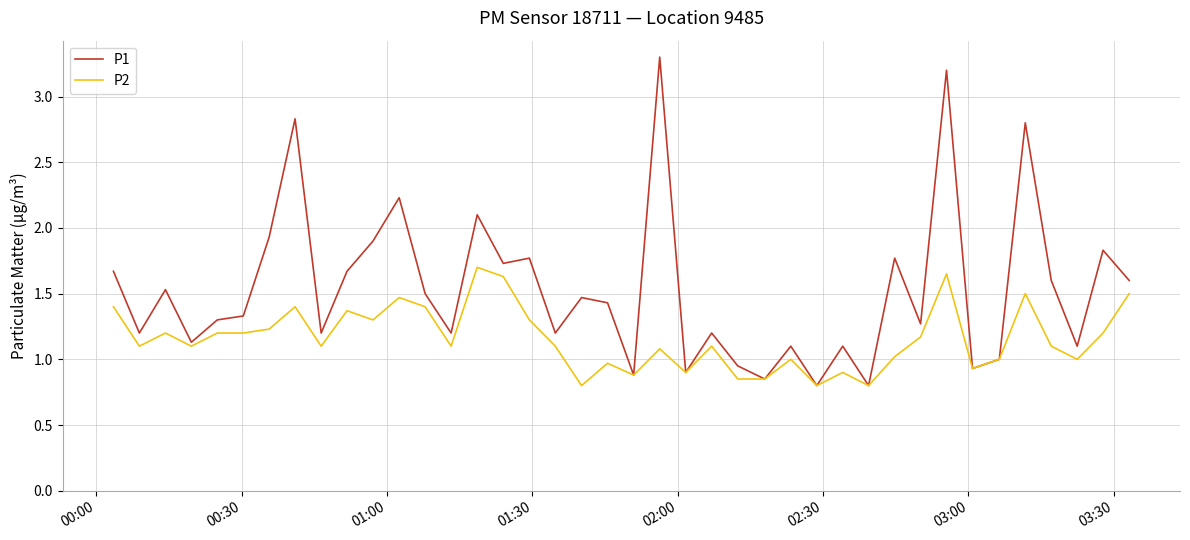

What are all the series names shown in the legend?

P1, P2